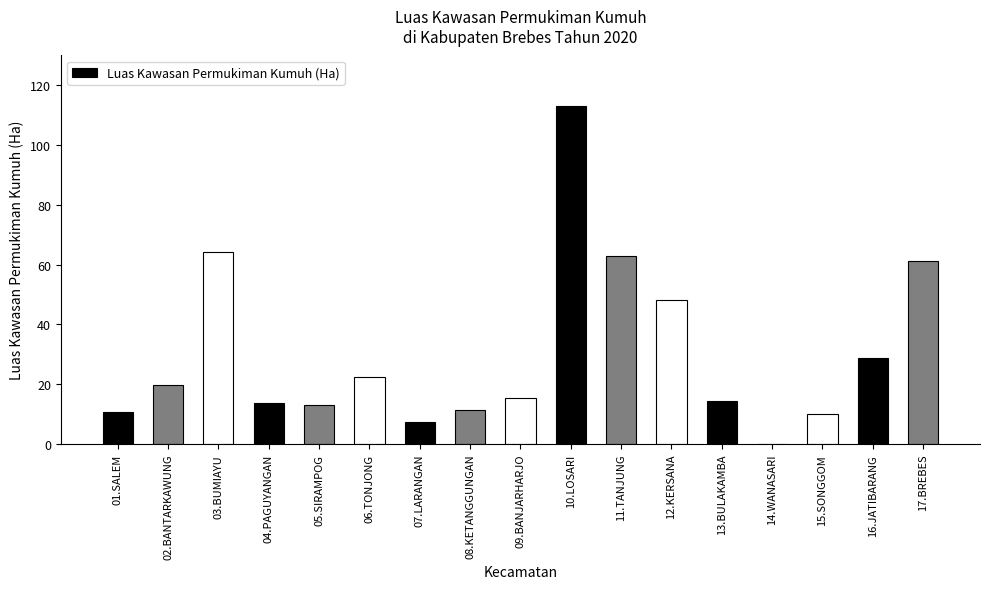

Between 12.KERSANA and 05.SIRAMPOG, which is larger?

12.KERSANA